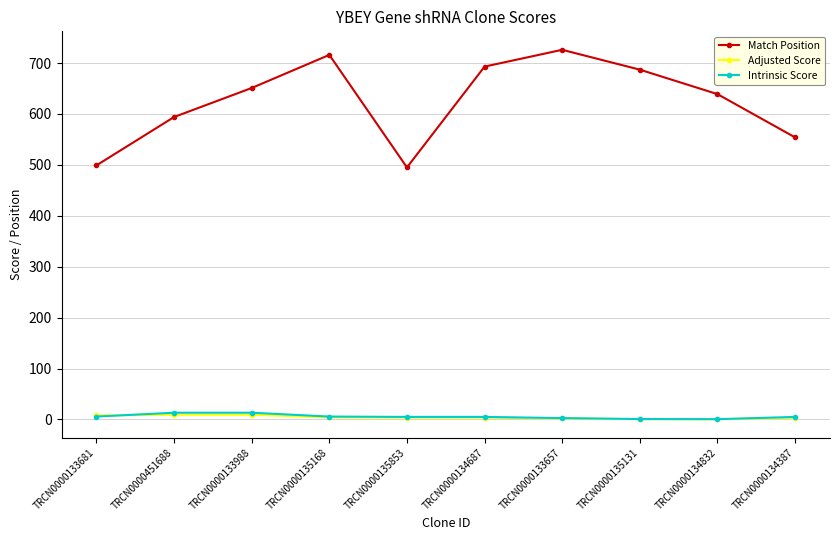

True or false: Match Position has more than 0 points higher than both neighbors.

True